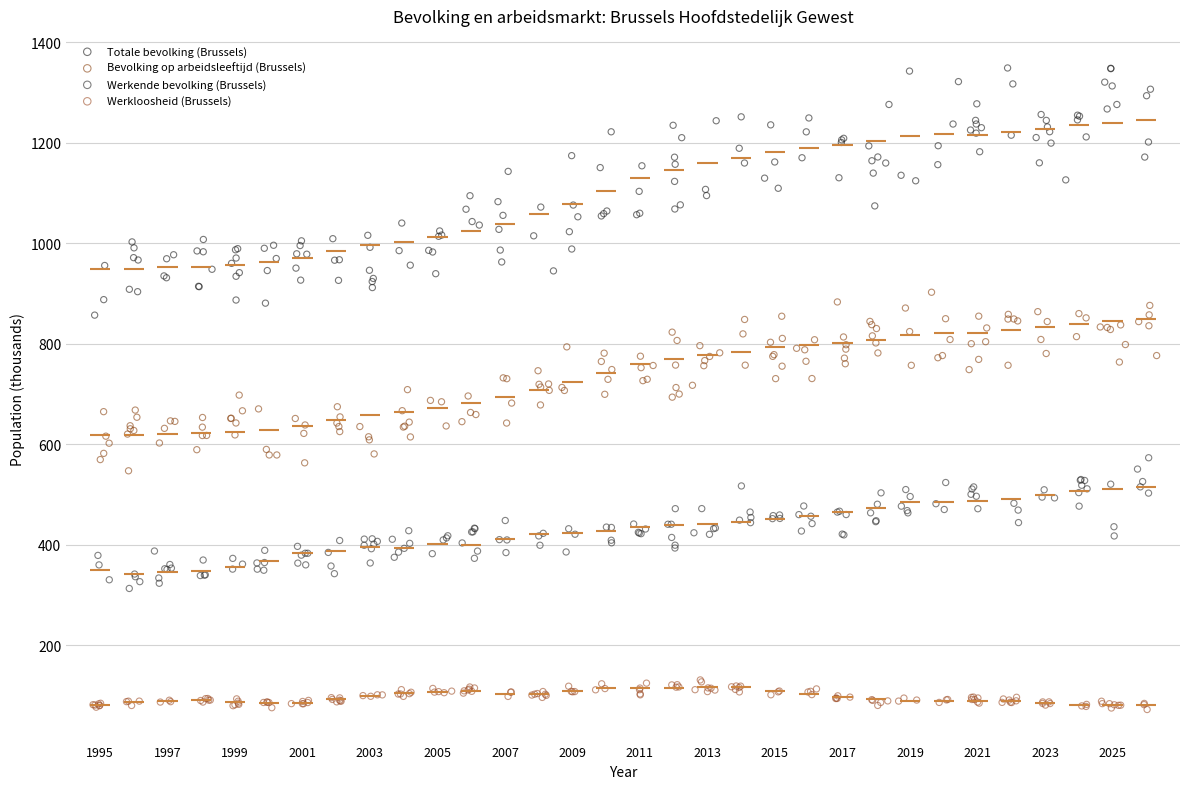

Which series reaches the maximum Y coordinate?

Totale bevolking (Brussels)